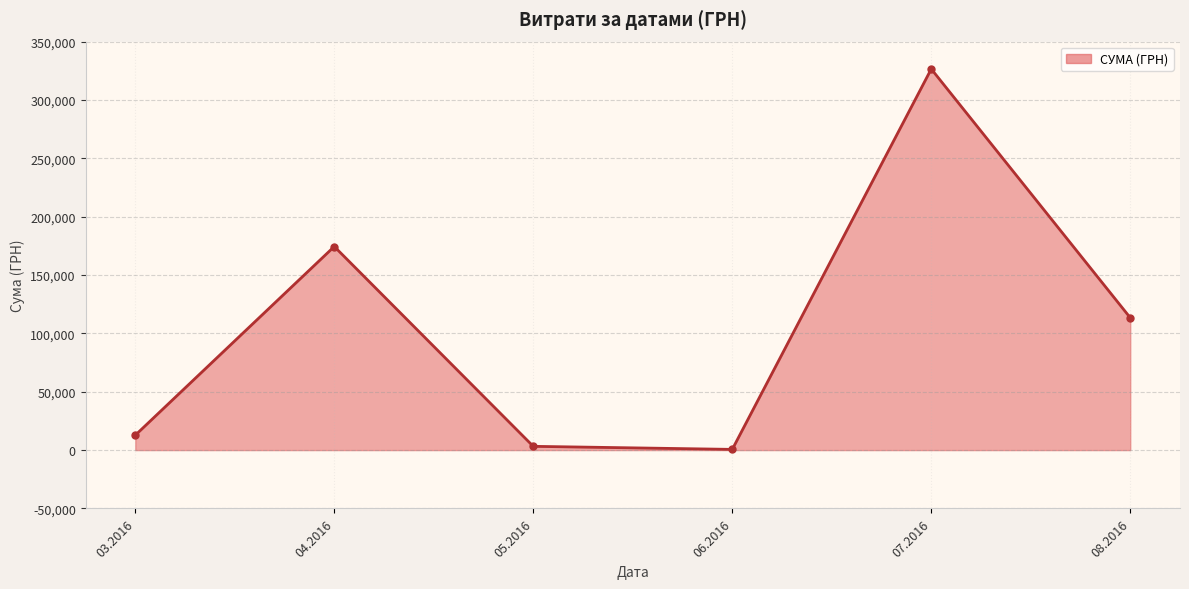

What is the value of the 2nd point from the left?

174434.8